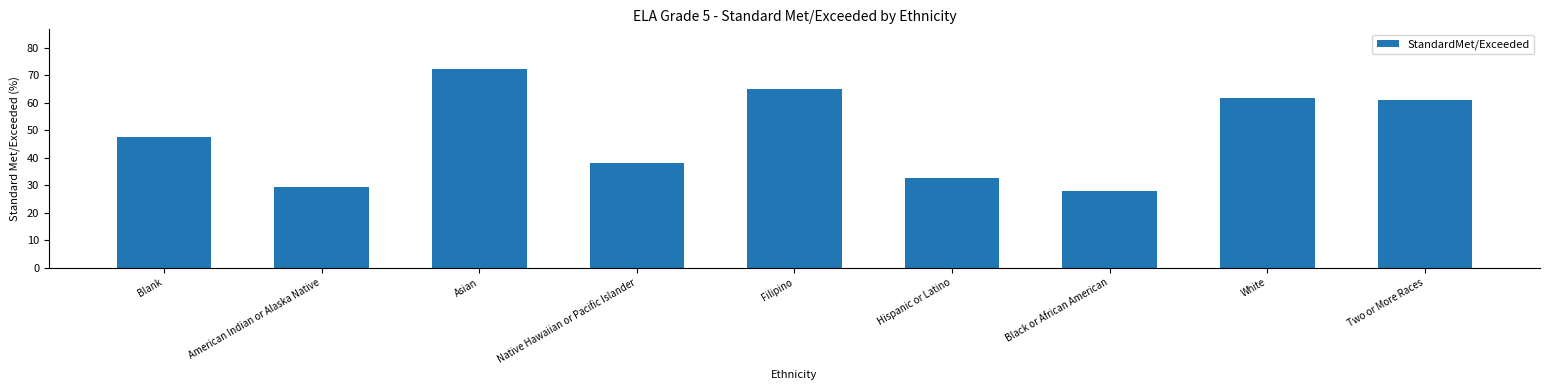

Which category has the highest value across all series?

Asian